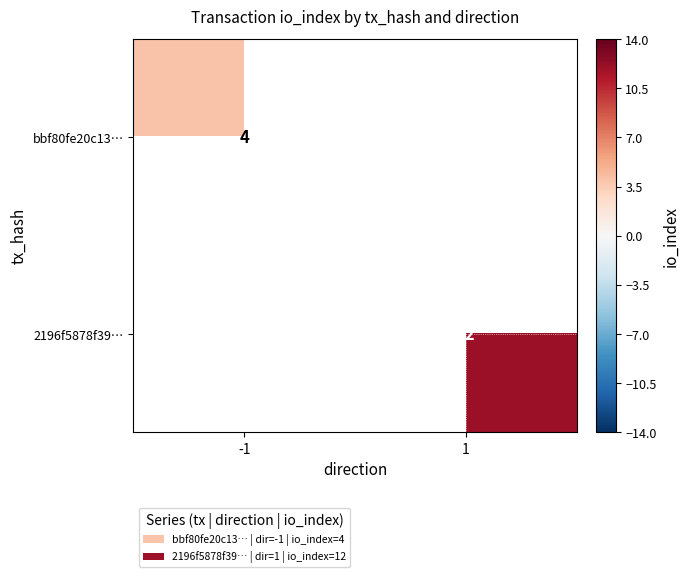

True or false: bbf80fe20c13… has a value of 1.5 at -1.

False